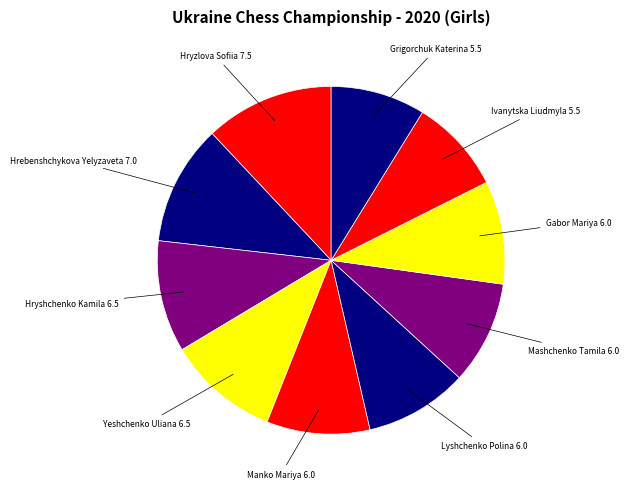

Which category has the smallest portion of the pie?

Ivanytska Liudmyla